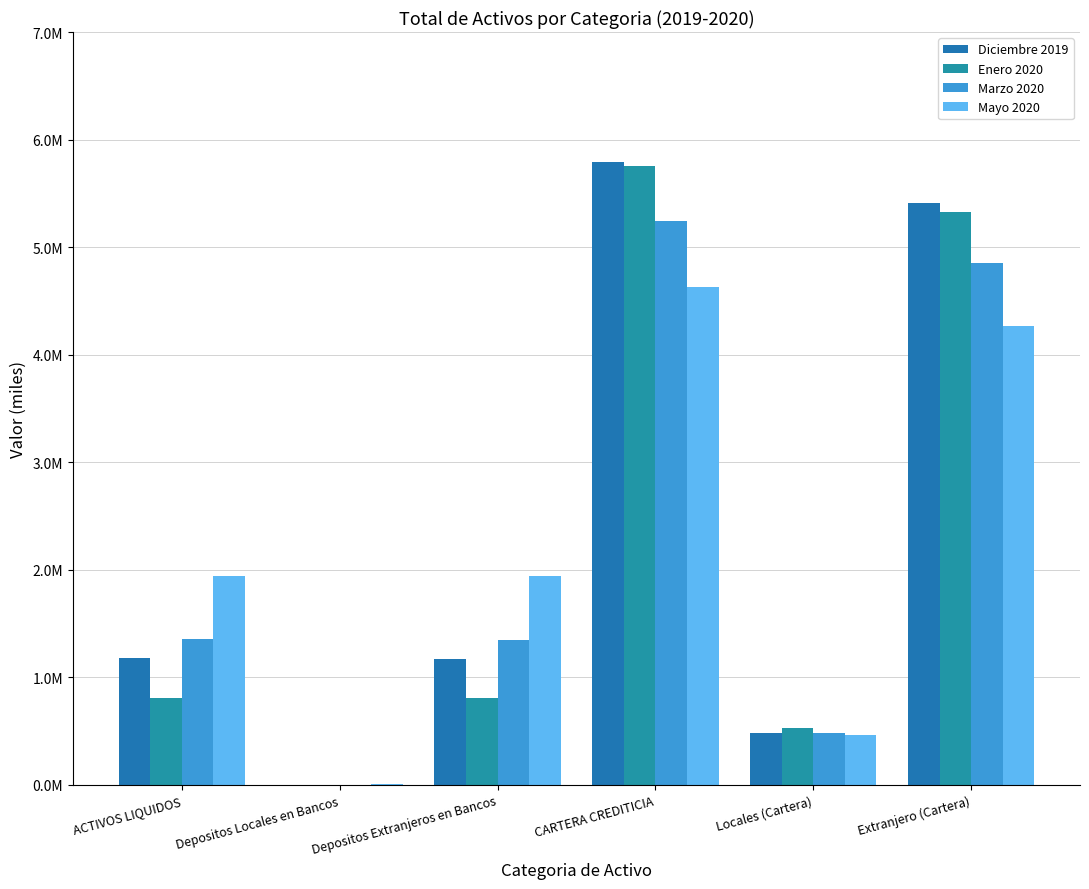

The Enero 2020 series shows 108833.8 at Locales (Cartera). True or false?

False